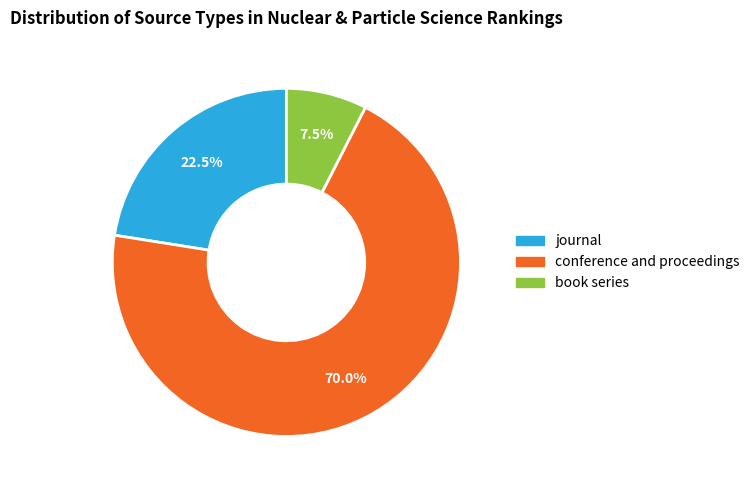

Which has a higher value, journal or conference and proceedings?

conference and proceedings